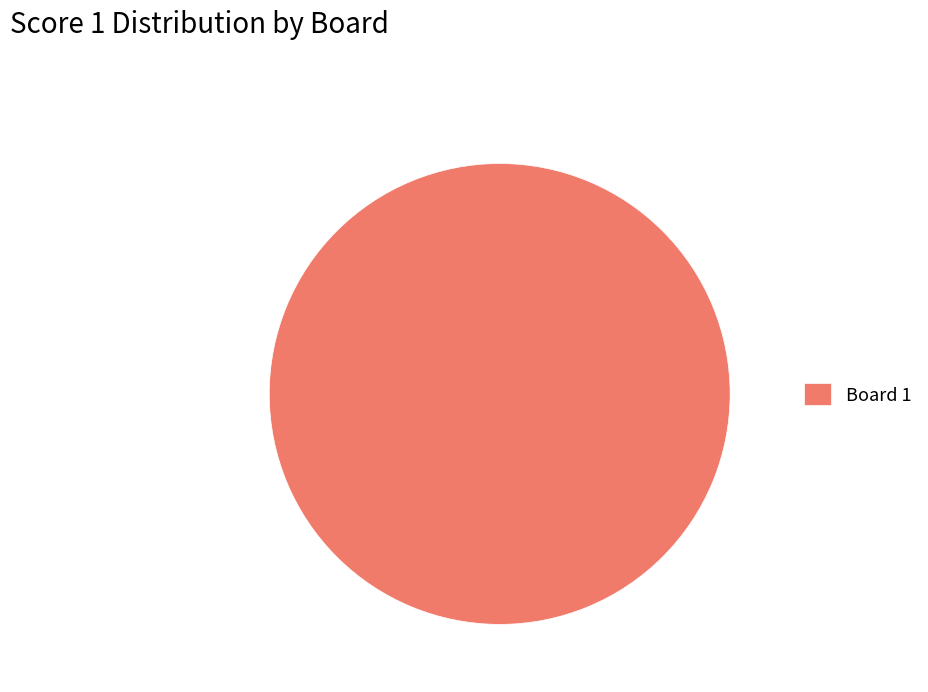

What is the majority slice?

Board 1